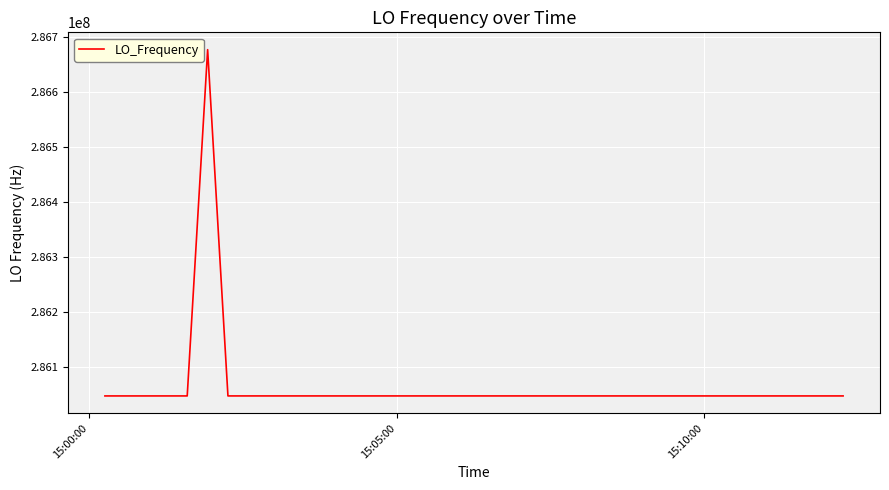

What is the difference between the maximum and minimum values?

629159.3